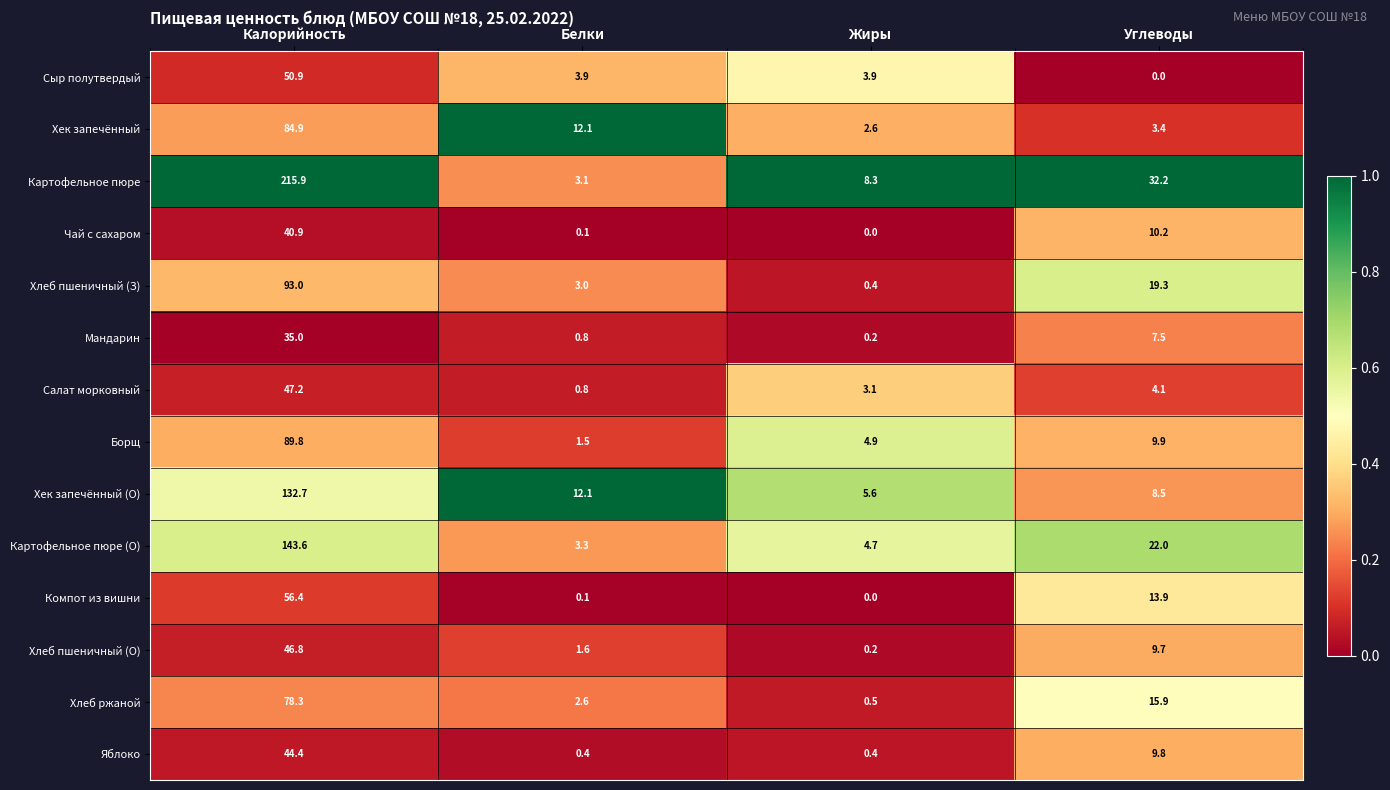

Which series has the largest total across all categories?

Картофельное пюре